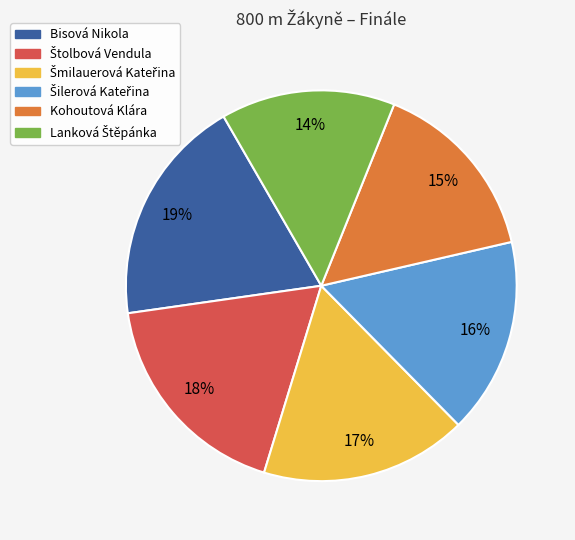

To the nearest percent, what is the average slice percentage?

17%